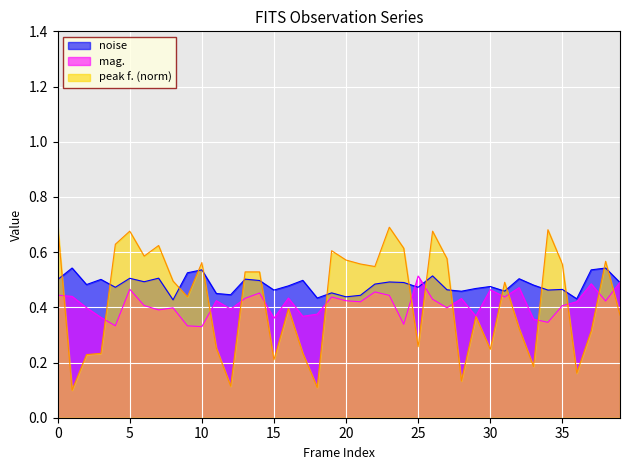

Rank the series by their average value, from lowest to highest.

mag., peak f. (norm), noise